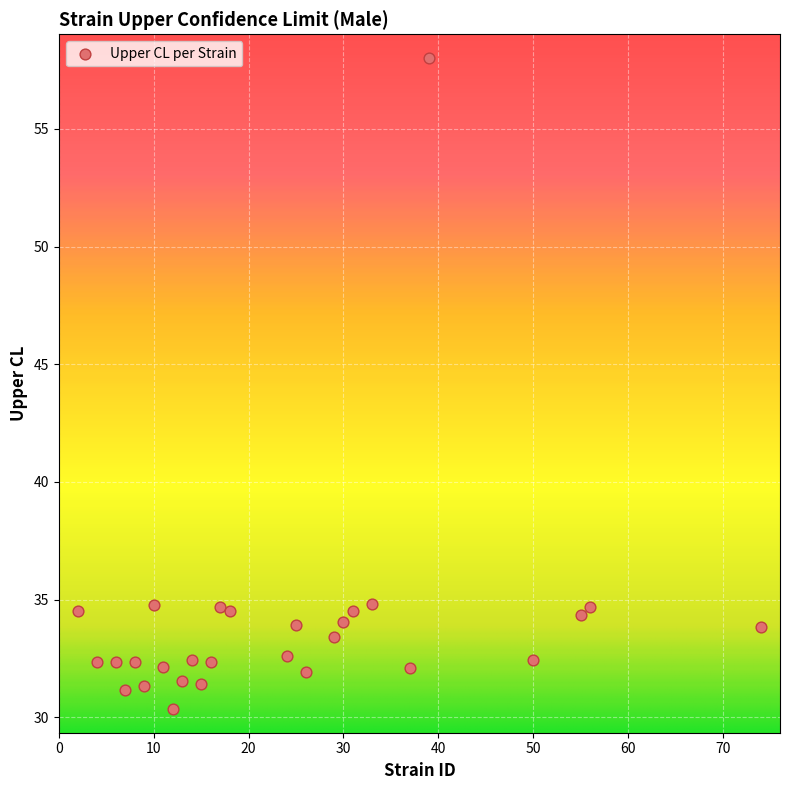

What is the range of Y values (max minus min)?

27.7